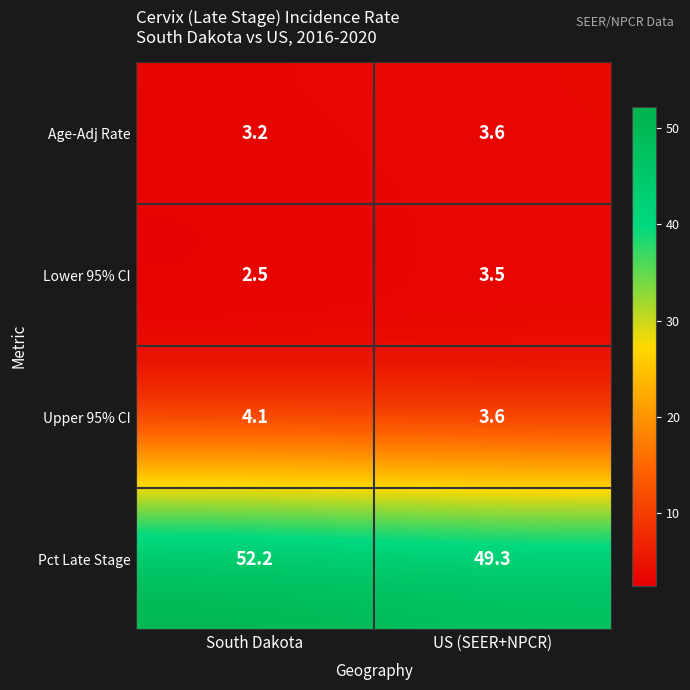

How many categories are shown in the chart?

2